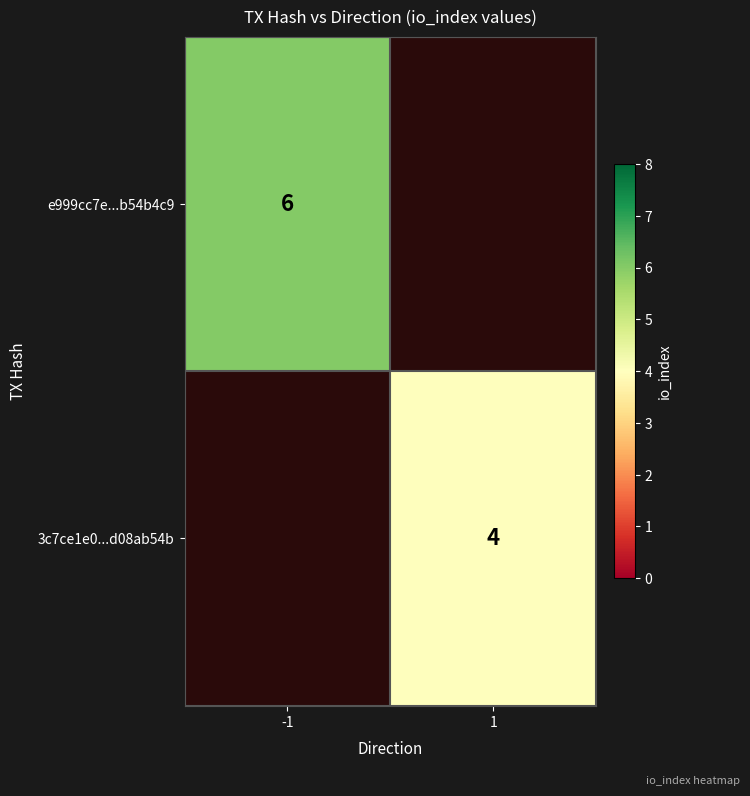

True or false: e999cc7e...b54b4c9 has a value of 8 at -1.

False